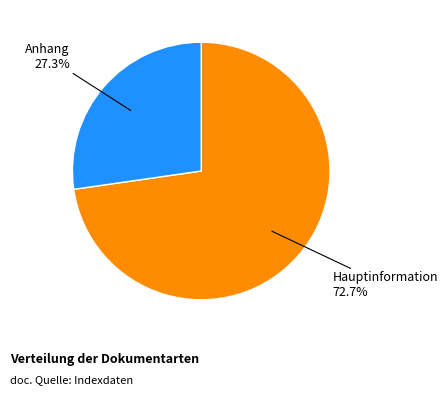

Is there any slice that represents more than half of the pie?

Yes